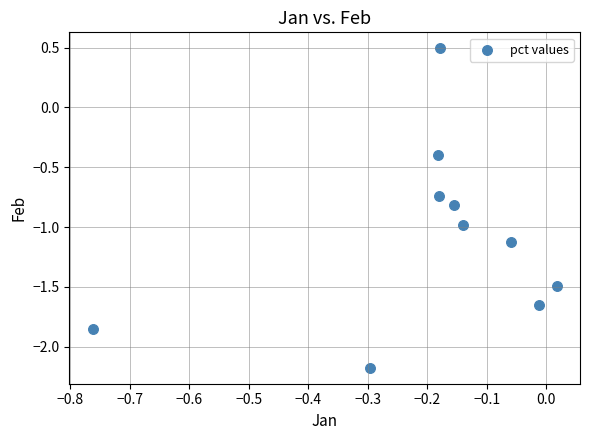

What is the range of X values (max minus min)?

0.8